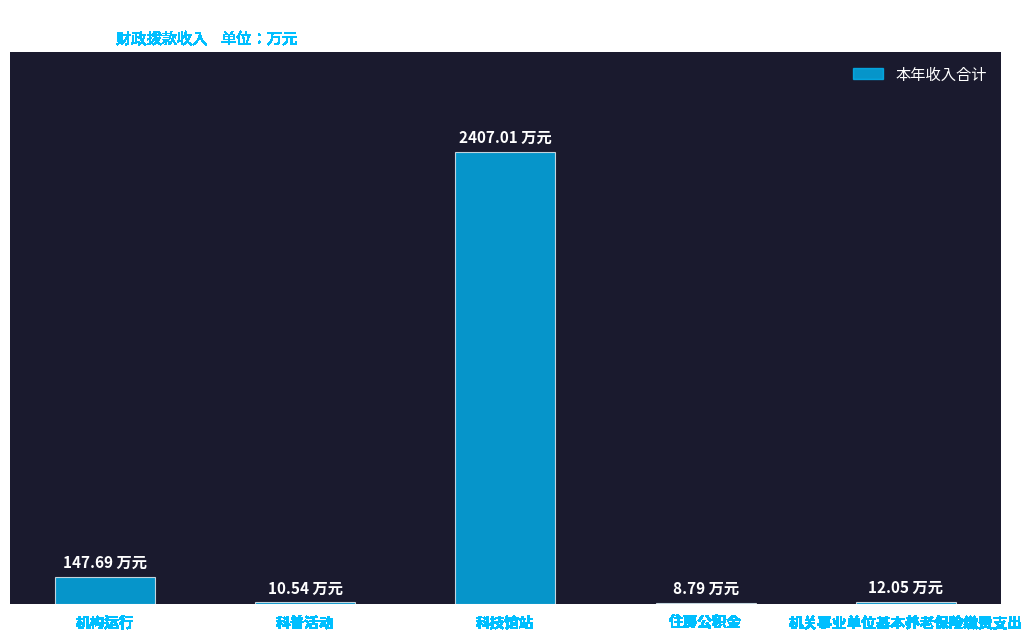

What is the difference between the second highest and second lowest values?

137.2